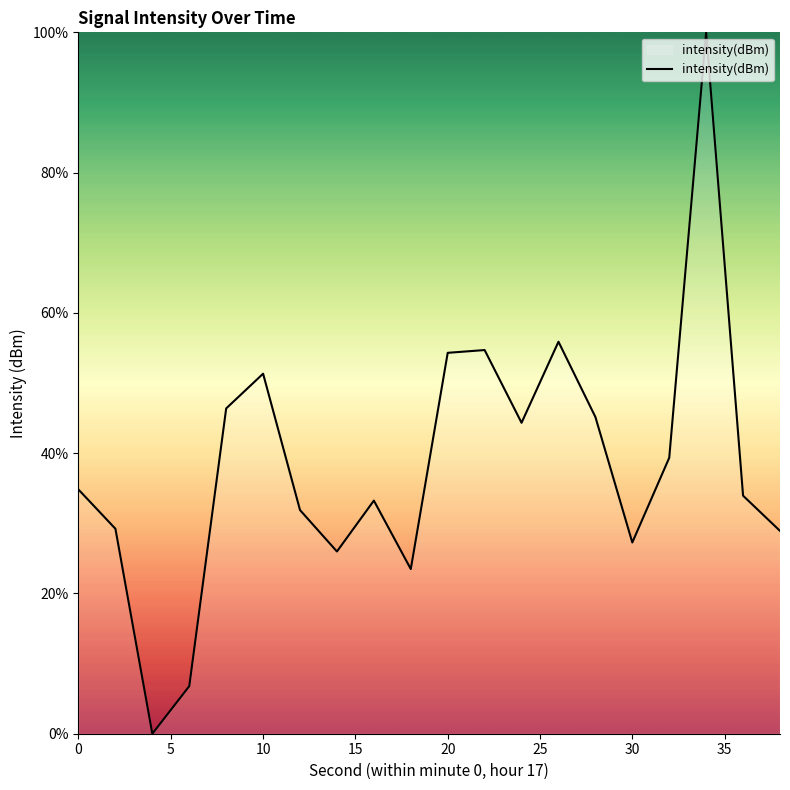

What is the difference between the second highest and second lowest values?

49.1